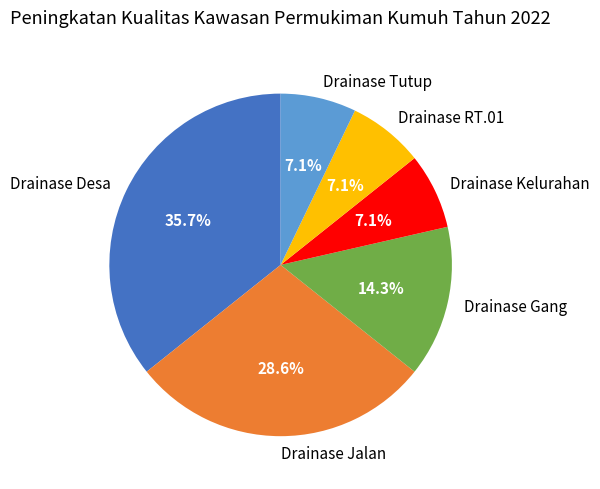

To the nearest percent, what portion does Drainase Gang represent?

14%